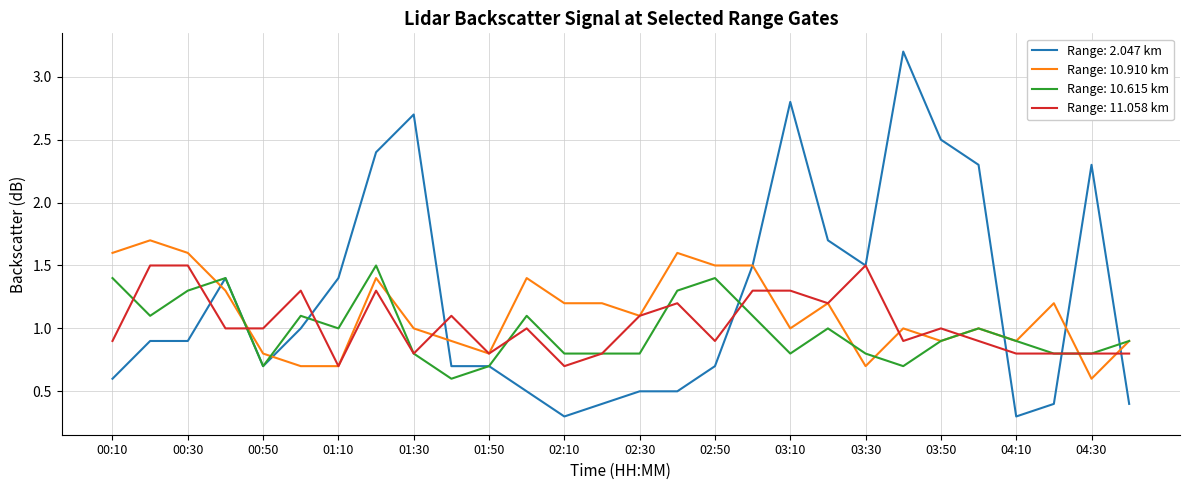

What is the minimum value shown in the chart?

0.3